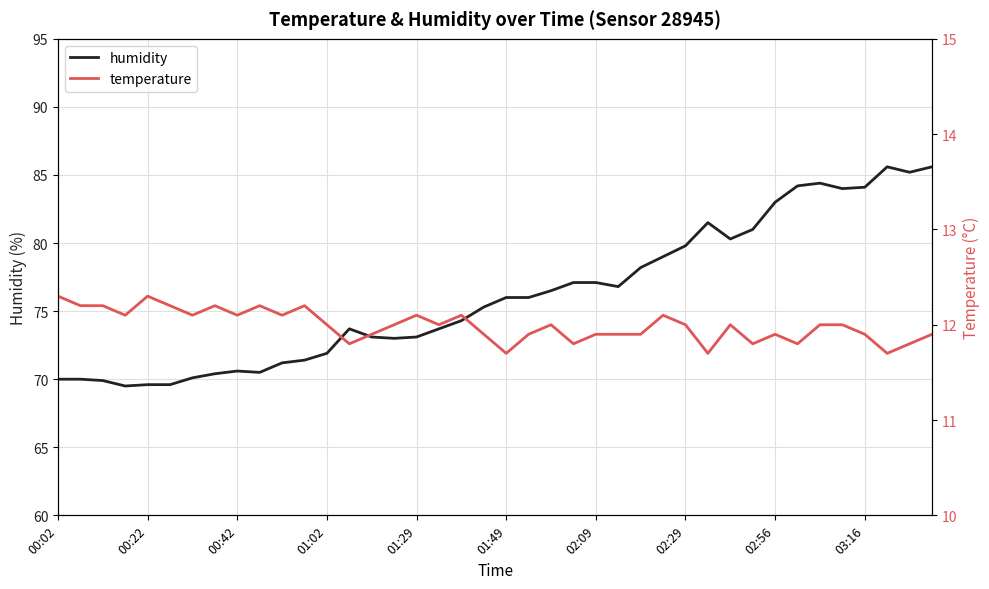

What is the lowest value of the humidity series?

69.5